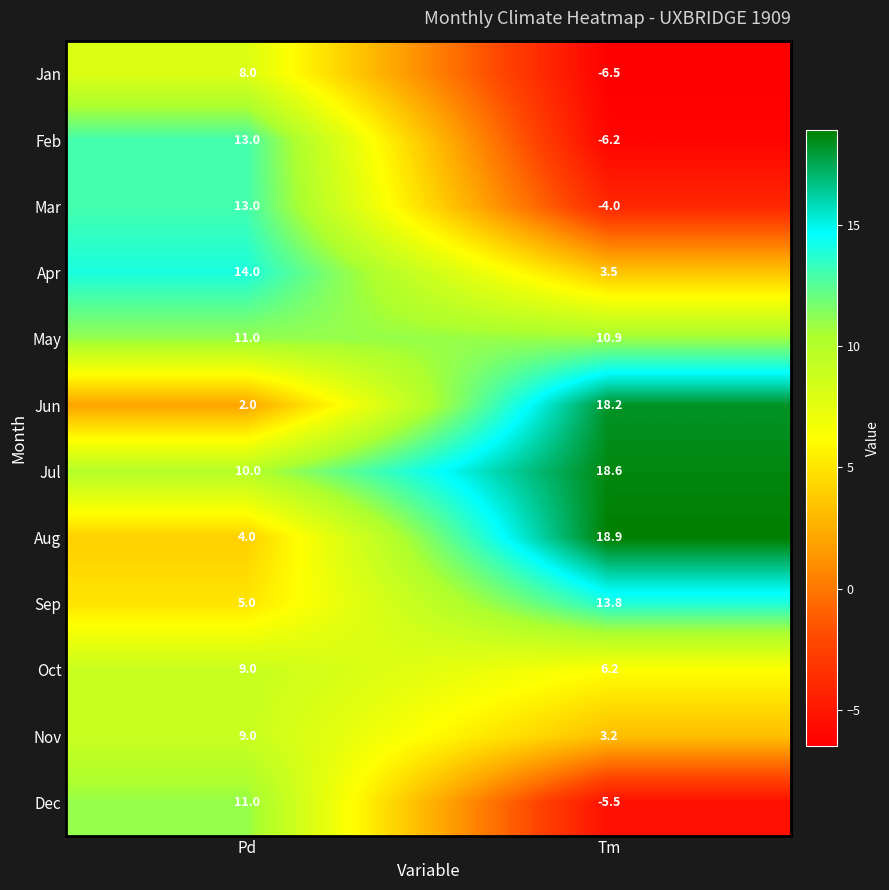

What is the difference between the maximum and minimum values in the Dec series?

16.5